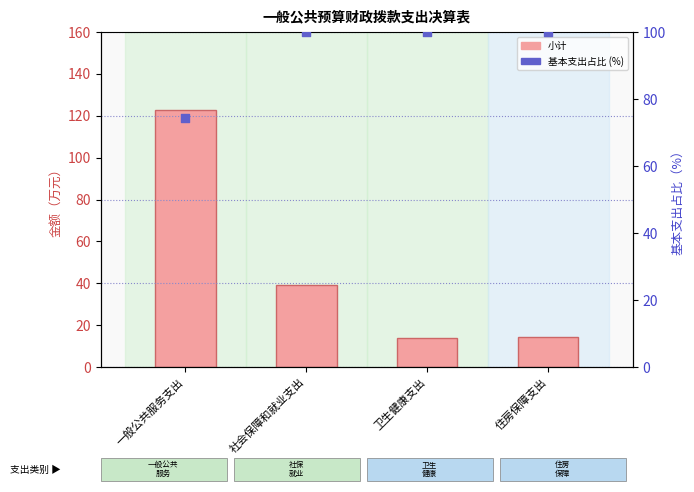

Which series contains the highest Y value?

小计